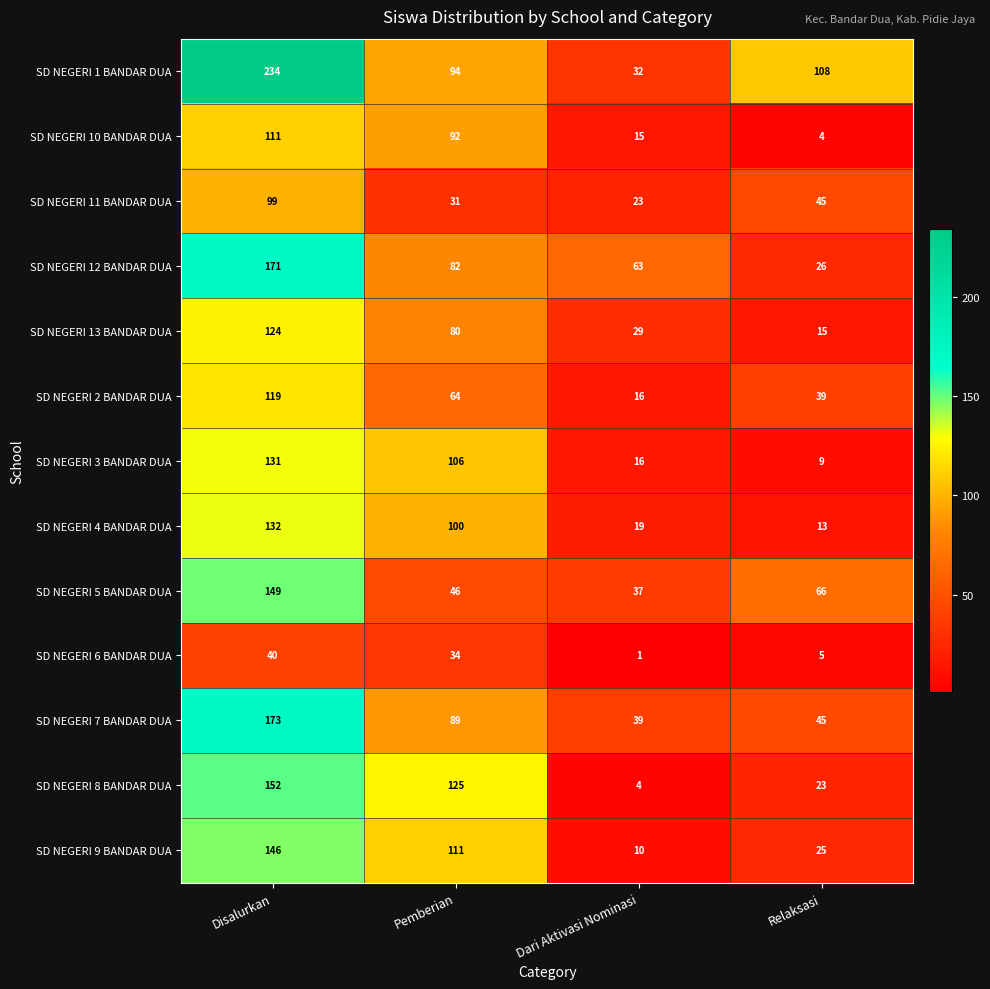

Is the value of SD NEGERI 8 BANDAR DUA at Pemberian greater than the value of SD NEGERI 3 BANDAR DUA at Relaksasi?

Yes